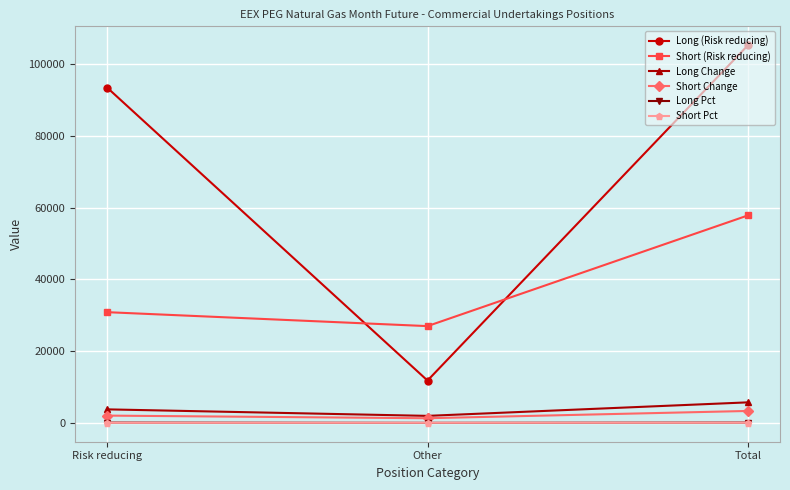

What is the approximate value of Short Change at Other?

1295.0